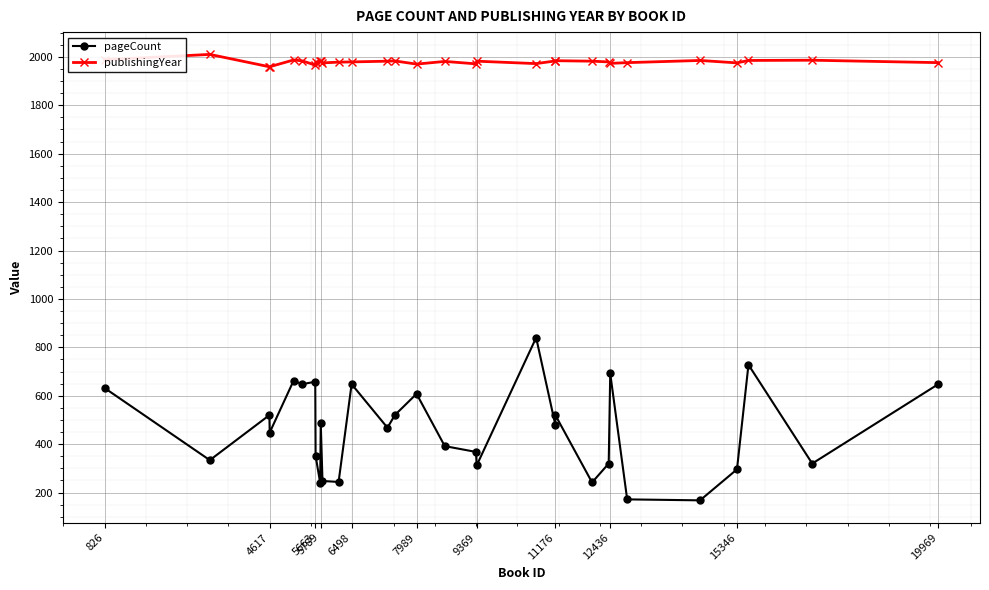

At how many categories does at least one series exceed 1471?

31